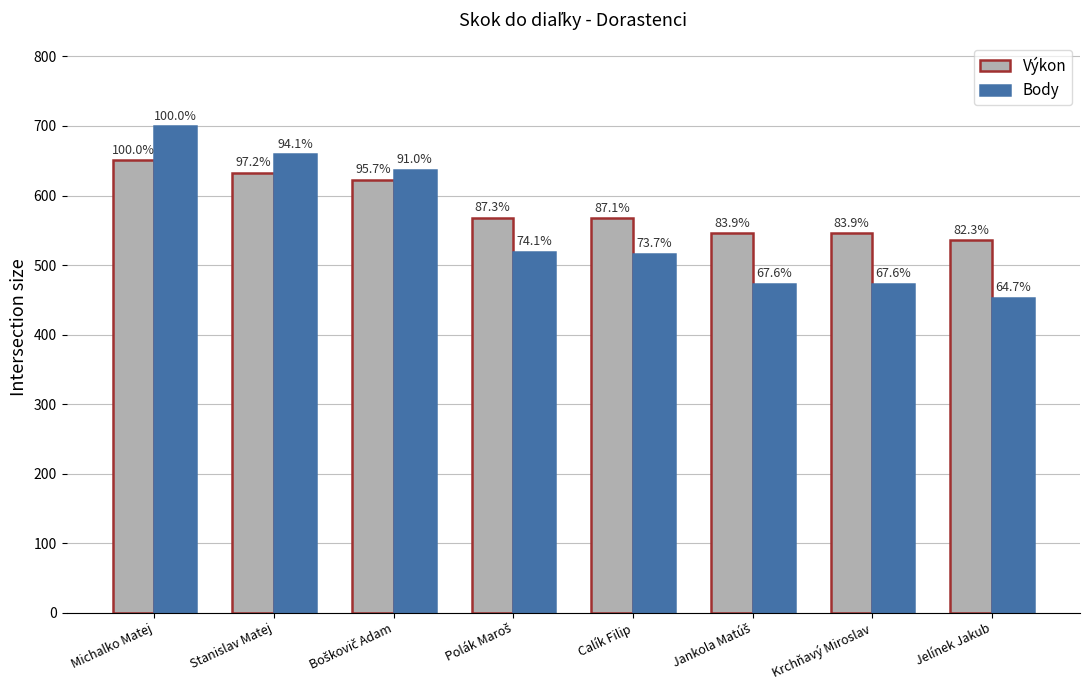

Which series has the largest total across all categories?

Výkon